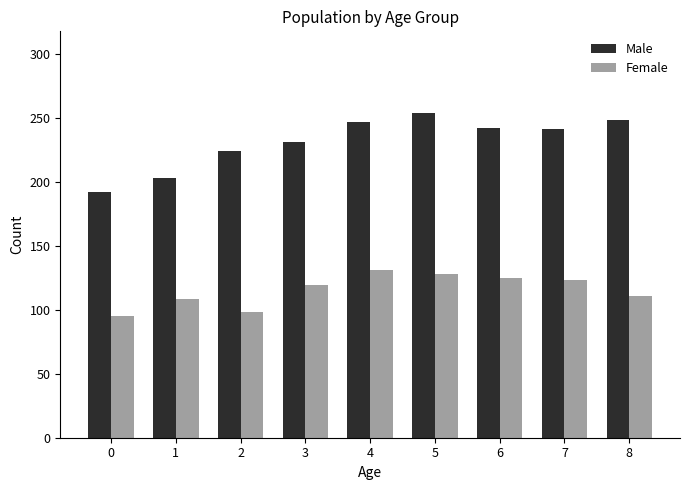

Count the number of categories in the chart.

9